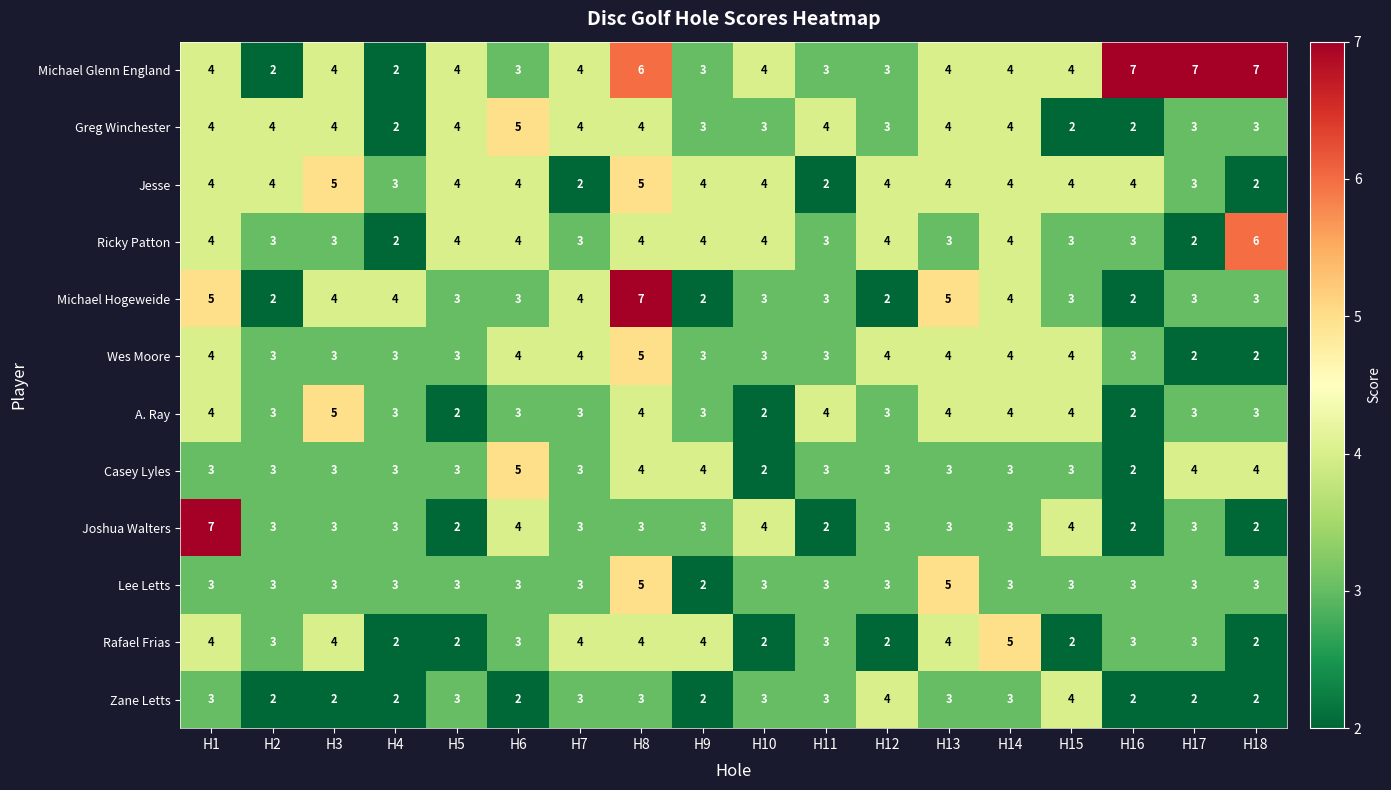

Which series has the largest total across all categories?

Michael Glenn England